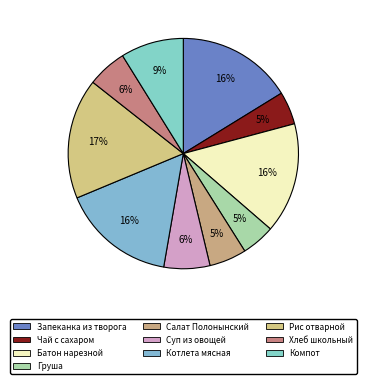

Which category has the smallest portion of the pie?

Чай с сахаром